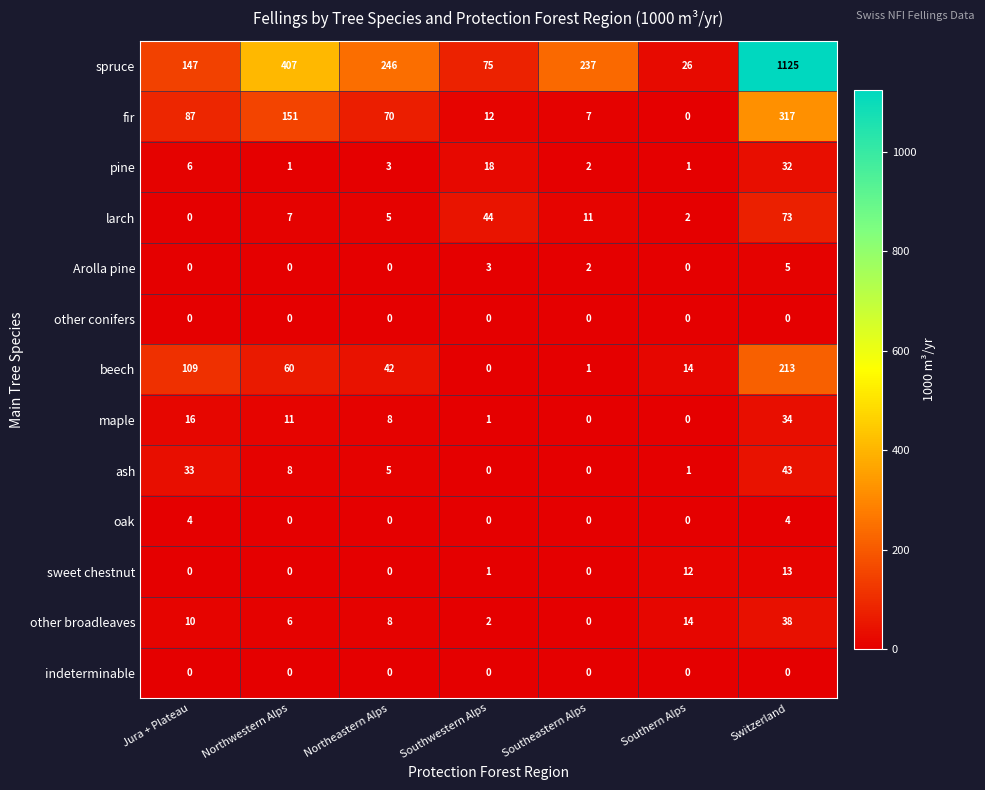

Which series has the largest total across all categories?

spruce